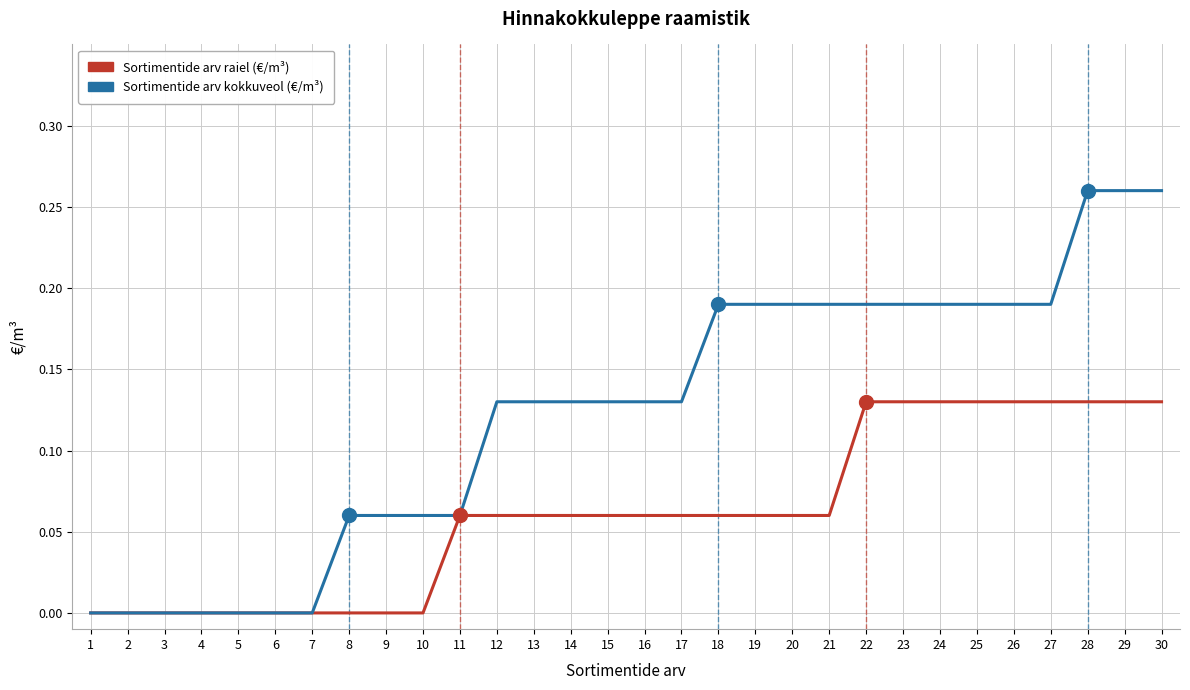

Is it true that Sortimentide arv raiel (€/m³) equals 0.0 at 3?

True